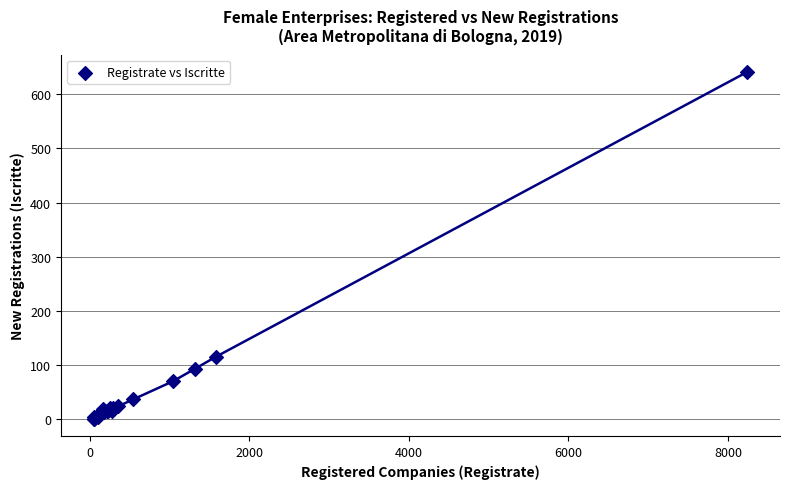

What Y value in the scatter plot is closest to 321?

115